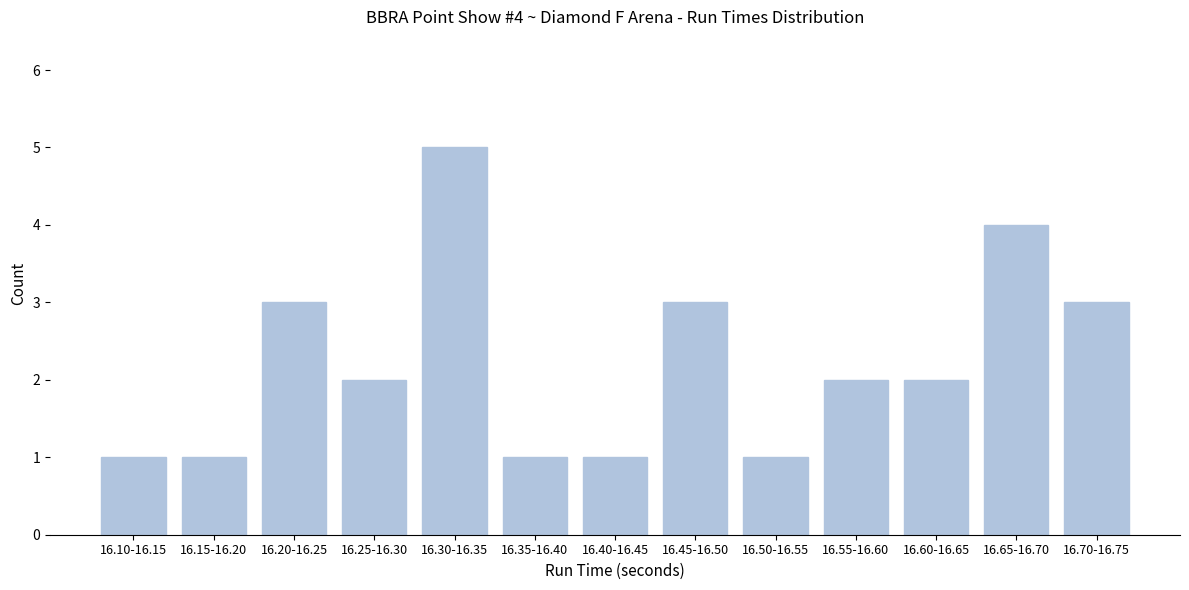

Reading left to right, extract all data points from this chart.

16.10-16.15=1	16.15-16.20=1	16.20-16.25=3	16.25-16.30=2	16.30-16.35=5	16.35-16.40=1	16.40-16.45=1	16.45-16.50=3	16.50-16.55=1	16.55-16.60=2	16.60-16.65=2	16.65-16.70=4	16.70-16.75=3